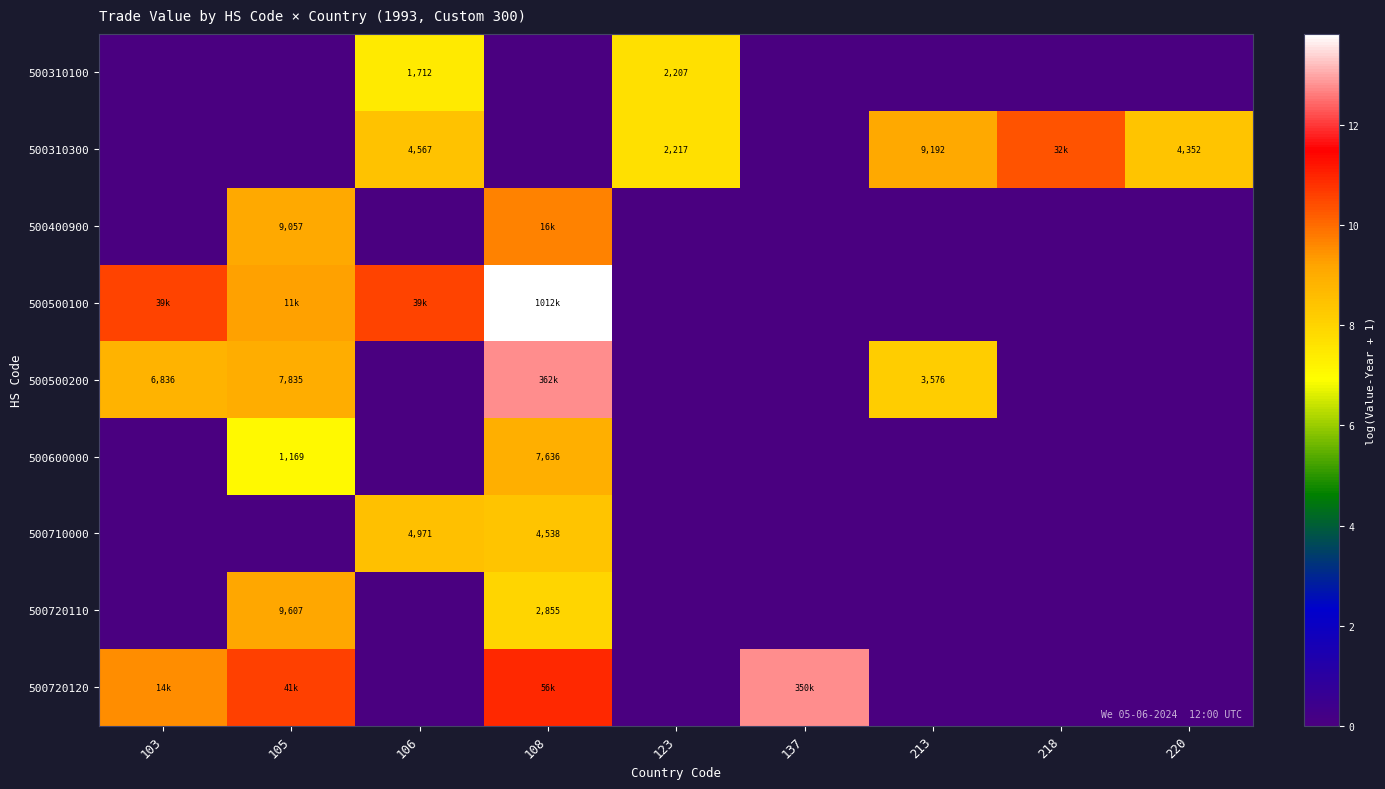

Count the 500720110 values in the range 0 to 1.

7